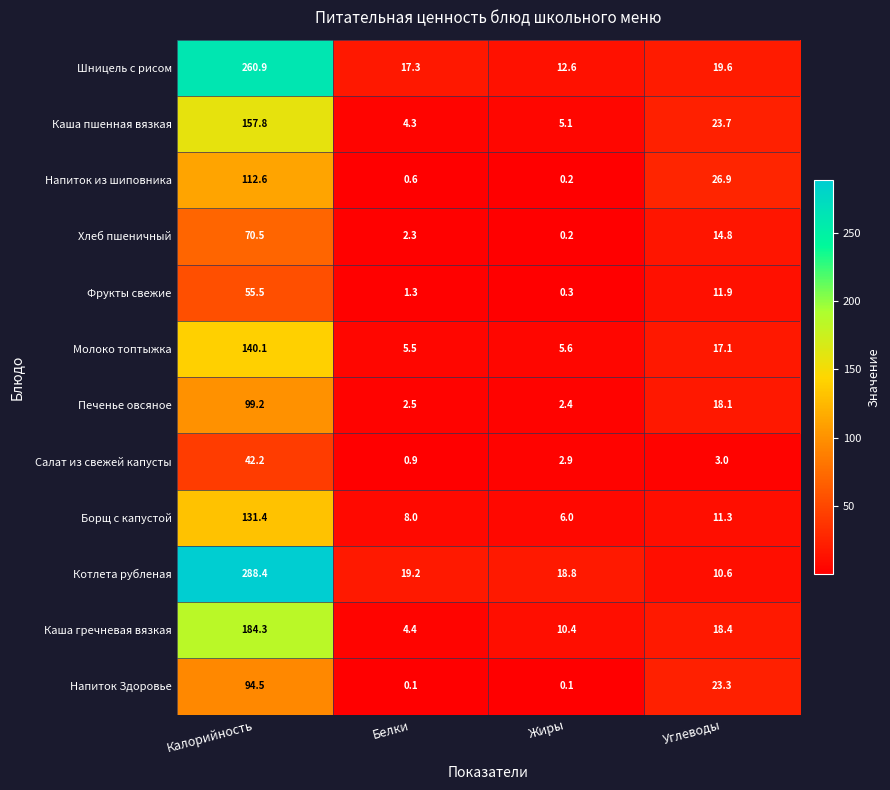

Rank the series at Углеводы from highest to lowest value.

Напиток из шиповника, Каша пшенная вязкая, Напиток Здоровье, Шницель с рисом, Каша гречневая вязкая, Печенье овсяное, Молоко топтыжка, Хлеб пшеничный, Фрукты свежие, Борщ с капустой, Котлета рубленая, Салат из свежей капусты